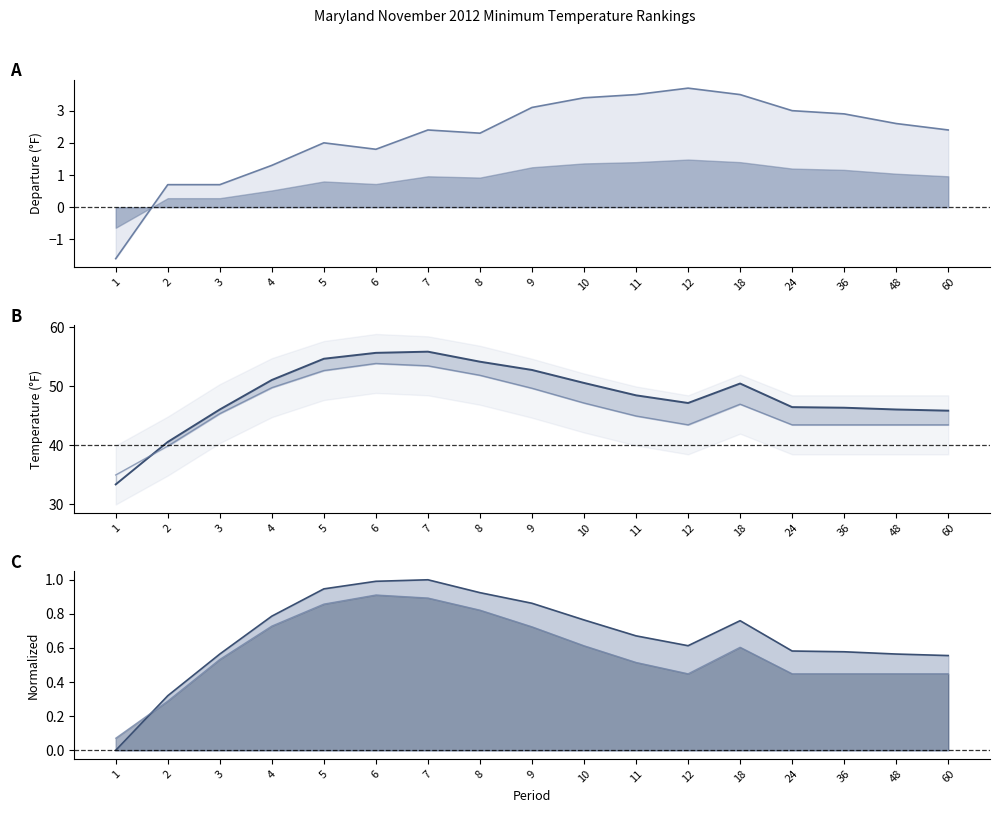

What is the sum of the Departure (line) values at 1 and 4?

-0.3